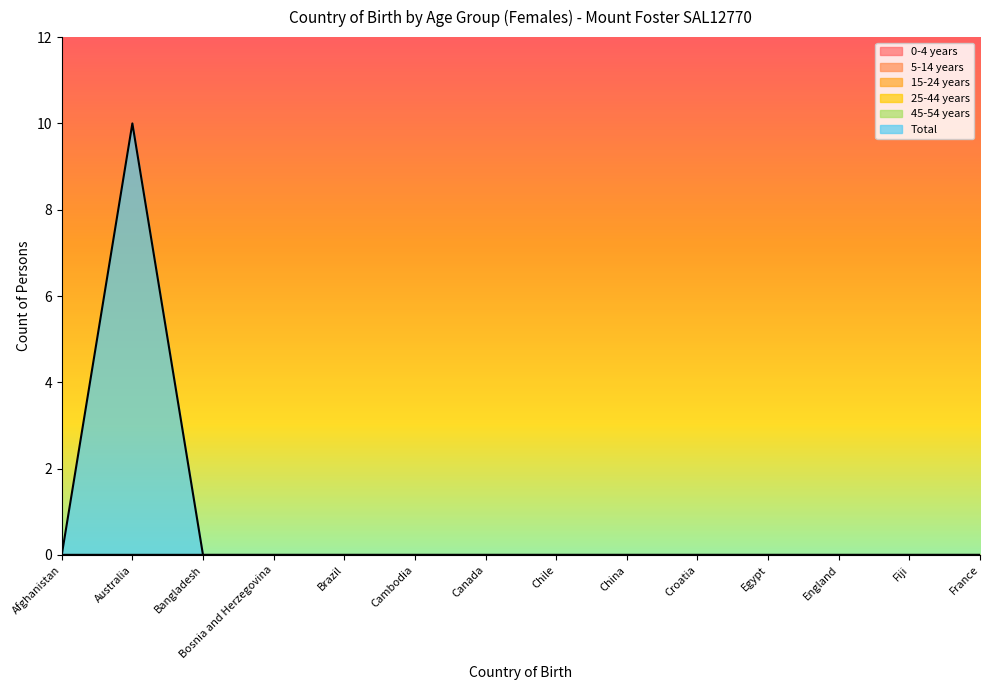

Reading left to right, list all the values displayed in this chart.

0-4 years: Afghanistan=0	Australia=0	Bangladesh=0	Bosnia and Herzegovina=0	Brazil=0	Cambodia=0	Canada=0	Chile=0	China=0	Croatia=0	Egypt=0	England=0	Fiji=0	France=0
5-14 years: Afghanistan=0	Australia=0	Bangladesh=0	Bosnia and Herzegovina=0	Brazil=0	Cambodia=0	Canada=0	Chile=0	China=0	Croatia=0	Egypt=0	England=0	Fiji=0	France=0
15-24 years: Afghanistan=0	Australia=0	Bangladesh=0	Bosnia and Herzegovina=0	Brazil=0	Cambodia=0	Canada=0	Chile=0	China=0	Croatia=0	Egypt=0	England=0	Fiji=0	France=0
25-44 years: Afghanistan=0	Australia=0	Bangladesh=0	Bosnia and Herzegovina=0	Brazil=0	Cambodia=0	Canada=0	Chile=0	China=0	Croatia=0	Egypt=0	England=0	Fiji=0	France=0
45-54 years: Afghanistan=0	Australia=0	Bangladesh=0	Bosnia and Herzegovina=0	Brazil=0	Cambodia=0	Canada=0	Chile=0	China=0	Croatia=0	Egypt=0	England=0	Fiji=0	France=0
Total: Afghanistan=0	Australia=10	Bangladesh=0	Bosnia and Herzegovina=0	Brazil=0	Cambodia=0	Canada=0	Chile=0	China=0	Croatia=0	Egypt=0	England=0	Fiji=0	France=0